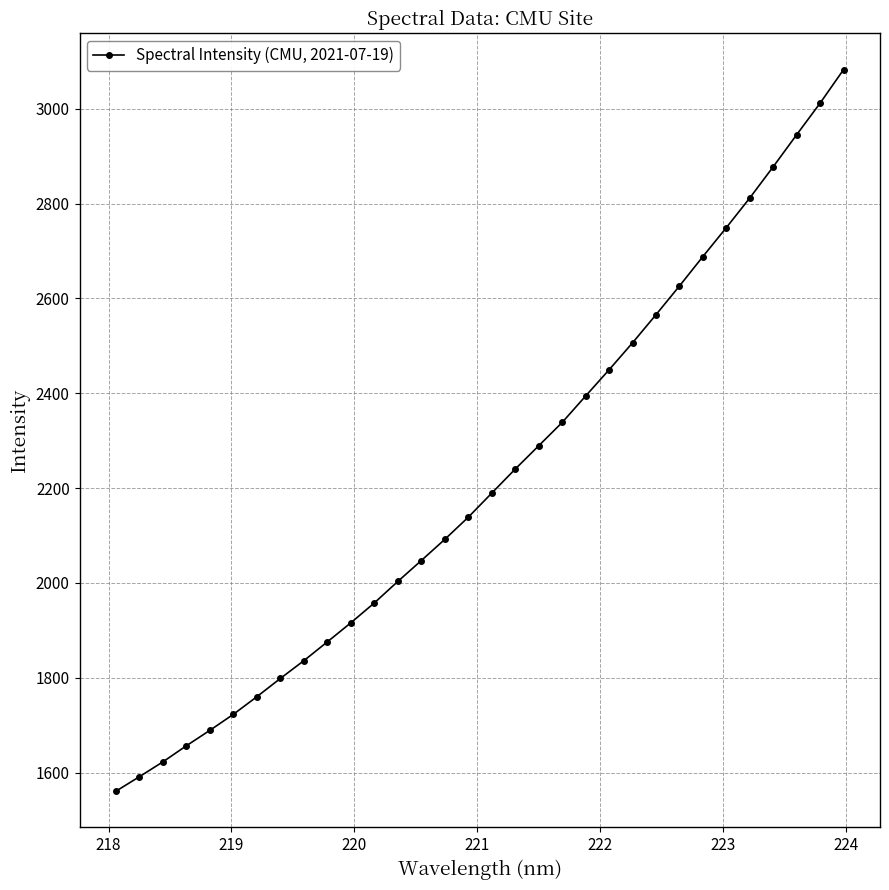

What is the value of the 26th point from the left?

2688.2